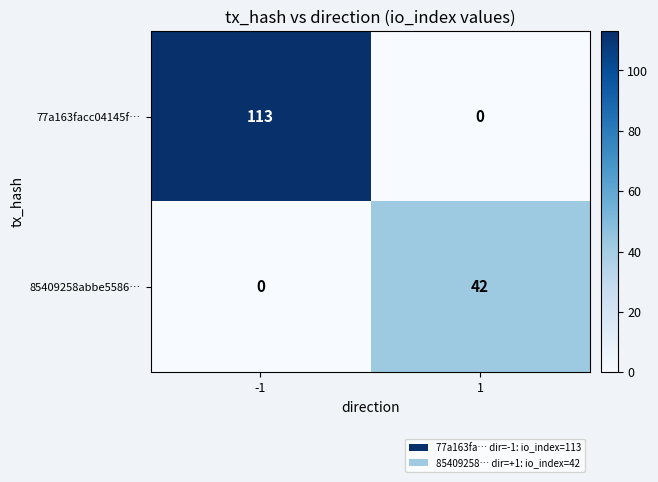

Reading right to left, list all the values displayed in this chart.

77a163facc04145f…: 0	113
85409258abbe5586…: 42	0